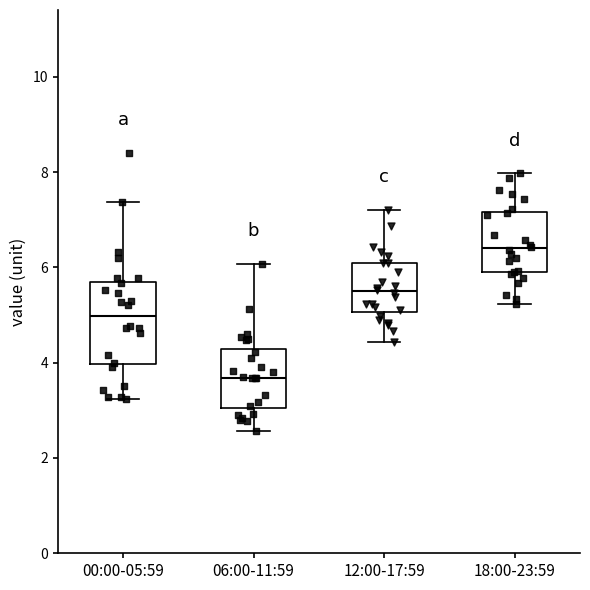

Where is the upper edge of the box for 12:00-17:59 on the y-axis? The values are not printed on the chart, so give them approximately, as read against the axis.

6.2